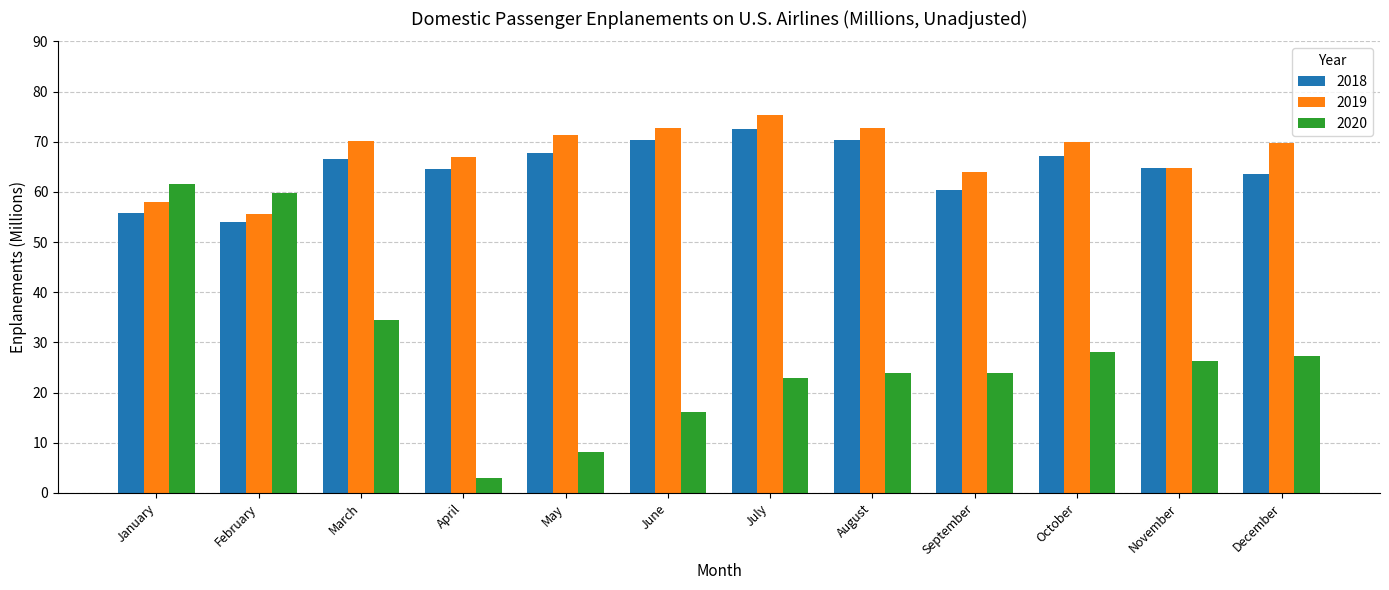

How many groups of bars are there?

12